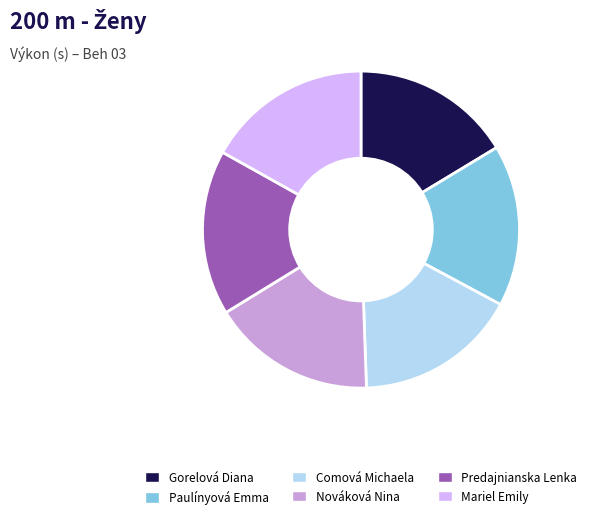

Combined, do Gorelová Diana and Mariel Emily account for over 50%?

No